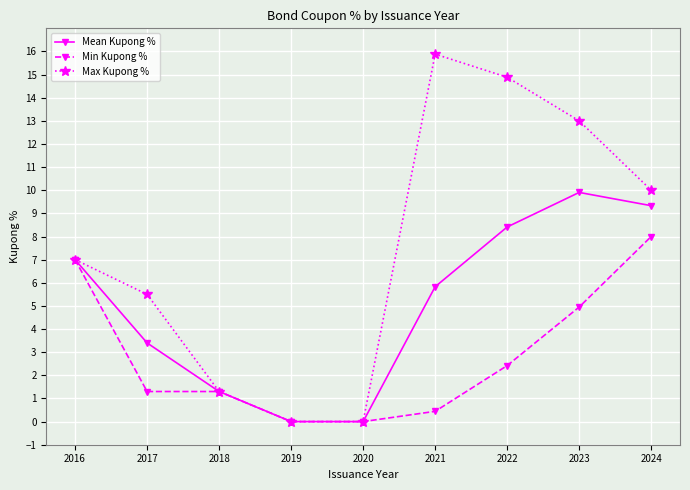

Between 2017 and 2019, which series saw the biggest shift?

Max Kupong %